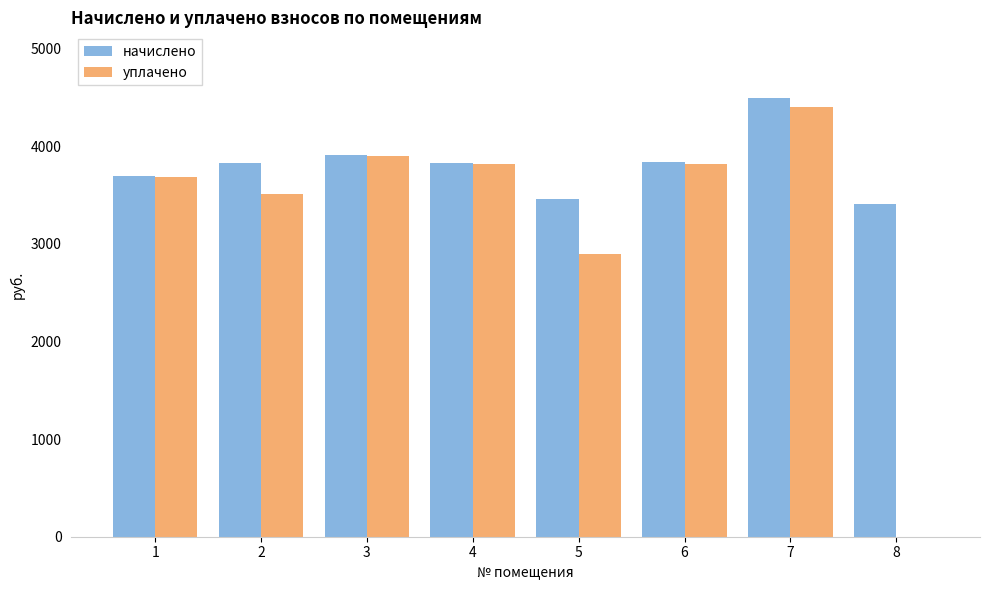

Between 4 and 5, which series saw the biggest shift?

уплачено